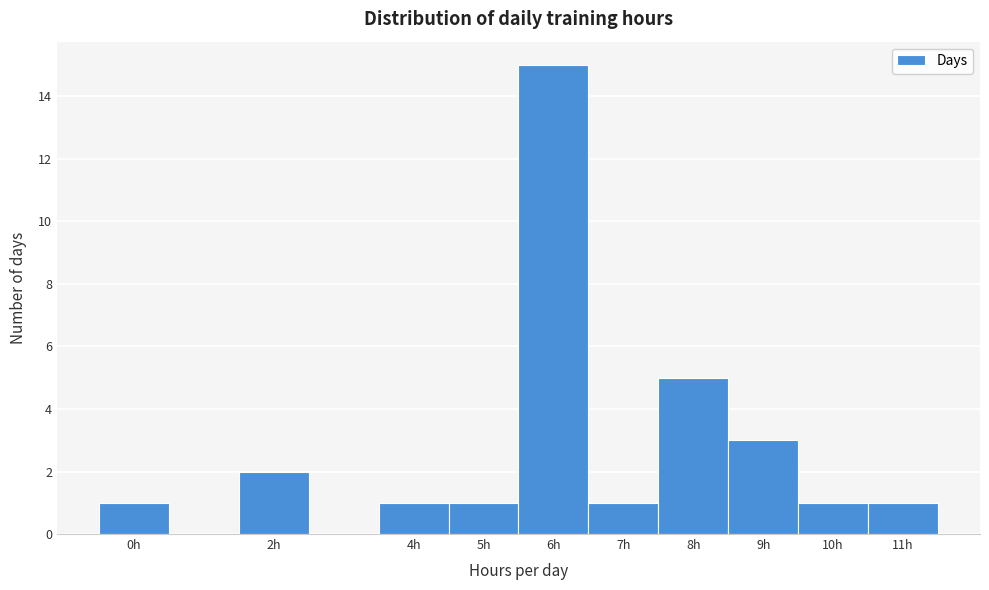

Reading left to right, list every bar in this chart as the range it spans on the x-axis followed by its height. The values are not printed on the chart, so give them approximately, as read against the axis.

-0.5 to 0.5: 1
0.5 to 1.5: 0
1.5 to 2.5: 2
2.5 to 3.5: 0
3.5 to 4.5: 1
4.5 to 5.5: 1
5.5 to 6.5: 15
6.5 to 7.5: 1
7.5 to 8.5: 5
8.5 to 9.5: 3
9.5 to 10.5: 1
10.5 to 11.5: 1